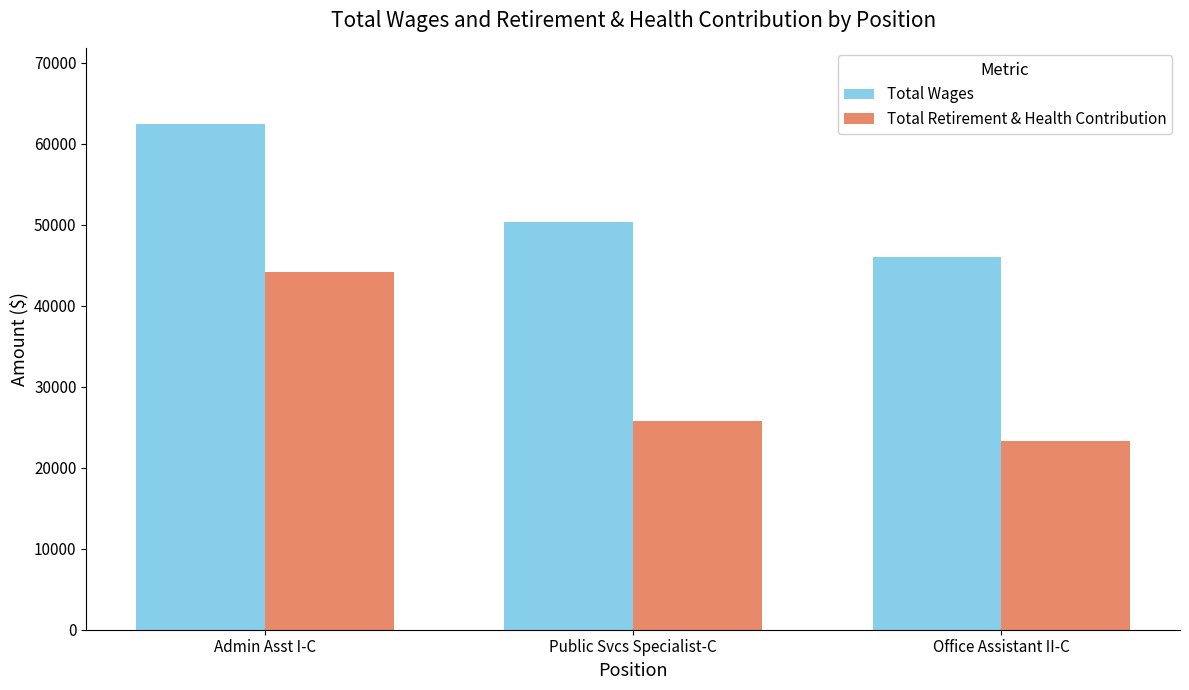

List the series in order of their peak value, lowest first.

Total Retirement & Health Contribution, Total Wages